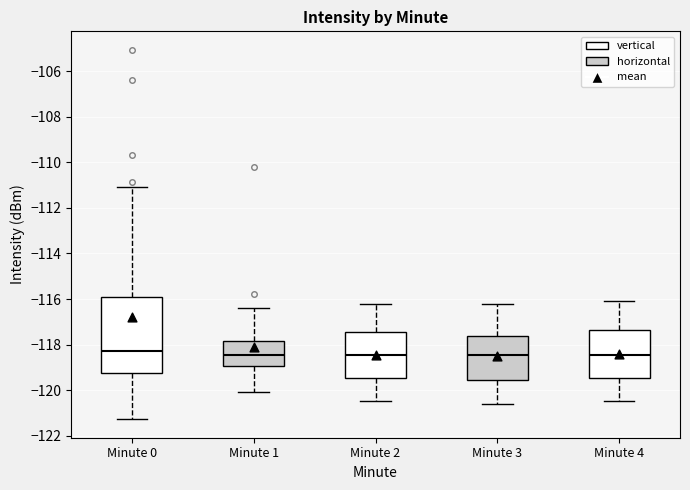

Where does the lower whisker of the box for Minute 4 end on the y-axis? The values are not printed on the chart, so give them approximately, as read against the axis.

-120.4